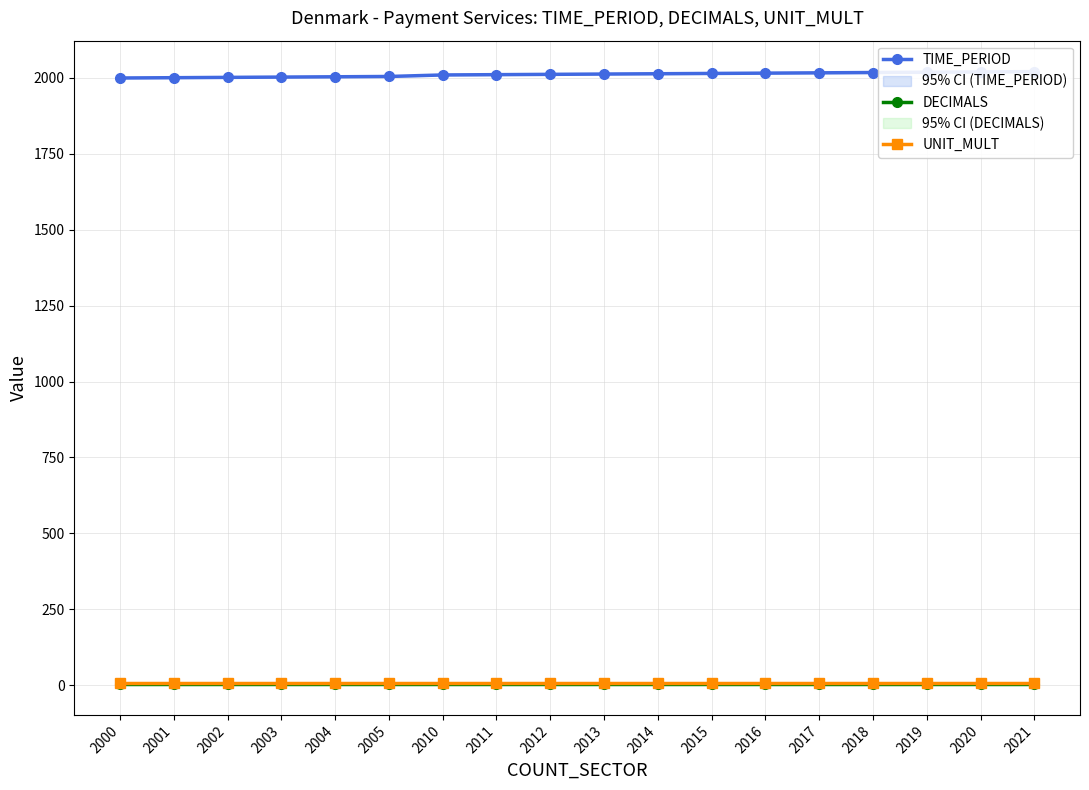

What is the lowest value of the DECIMALS series?

3